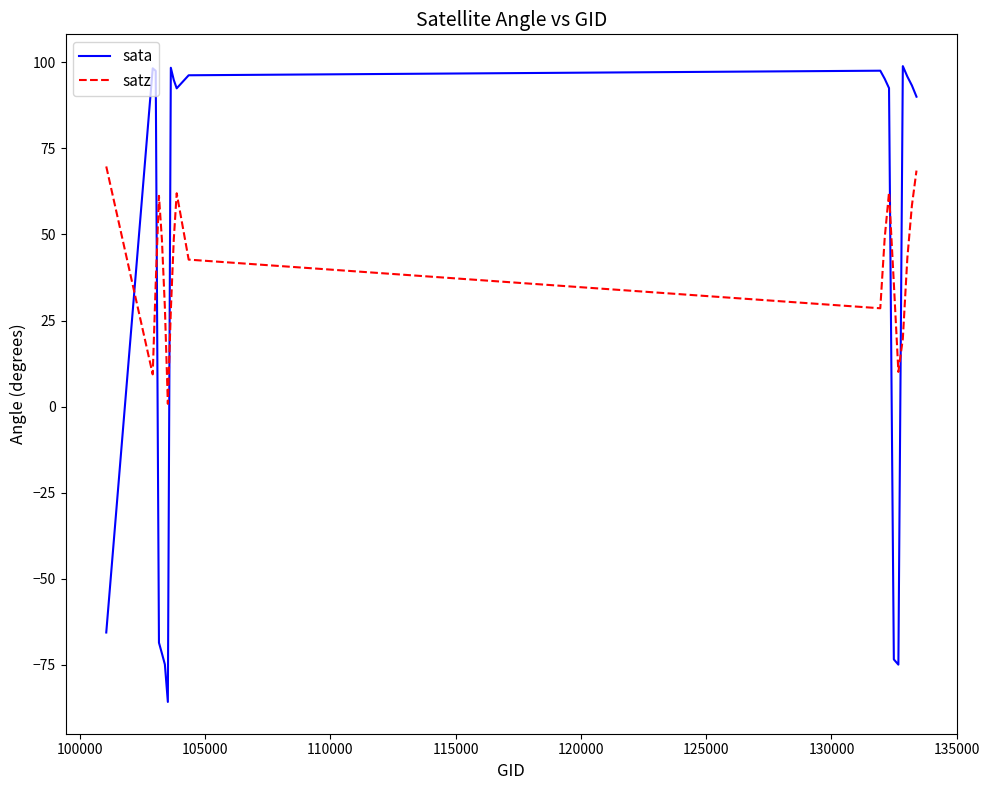

How many intersections are there between sata and satz?

5